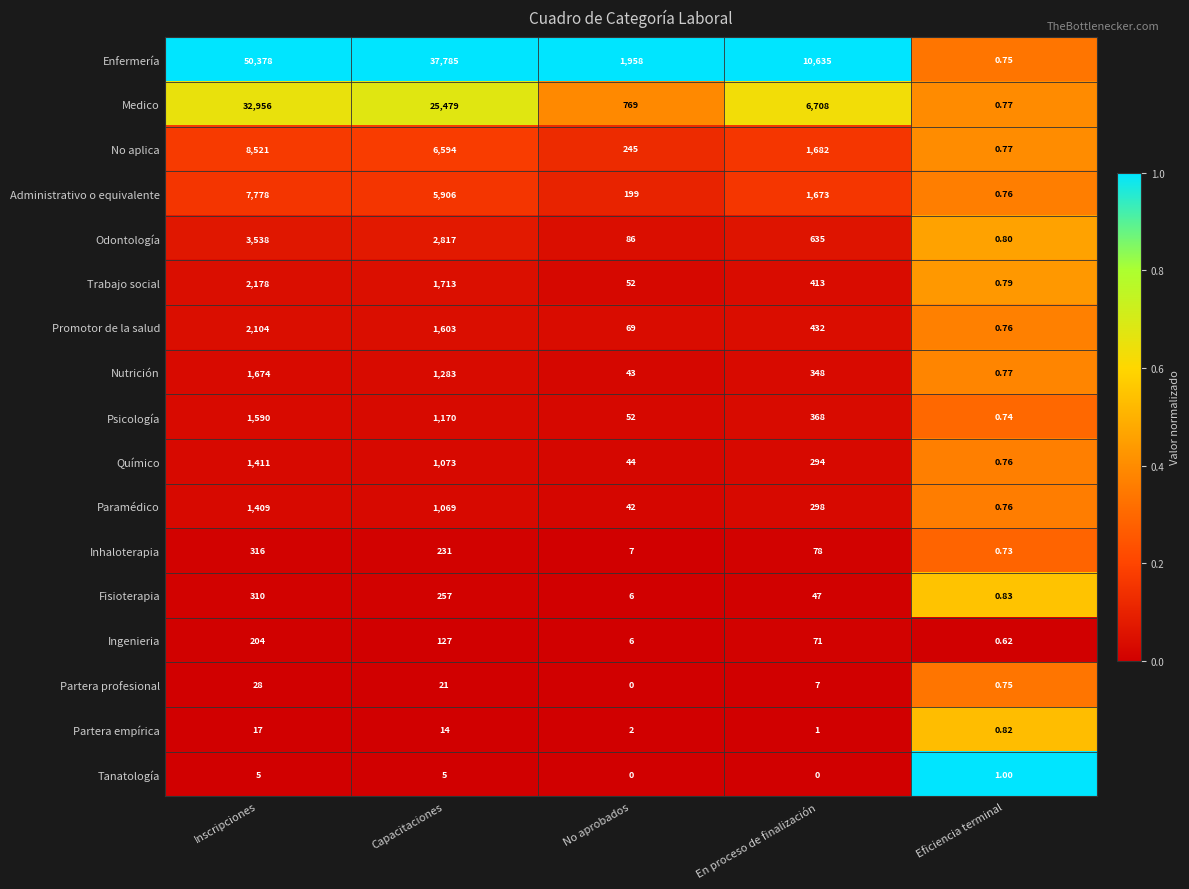

Between Inscripciones and En proceso de finalización, which series saw the biggest shift?

Enfermería